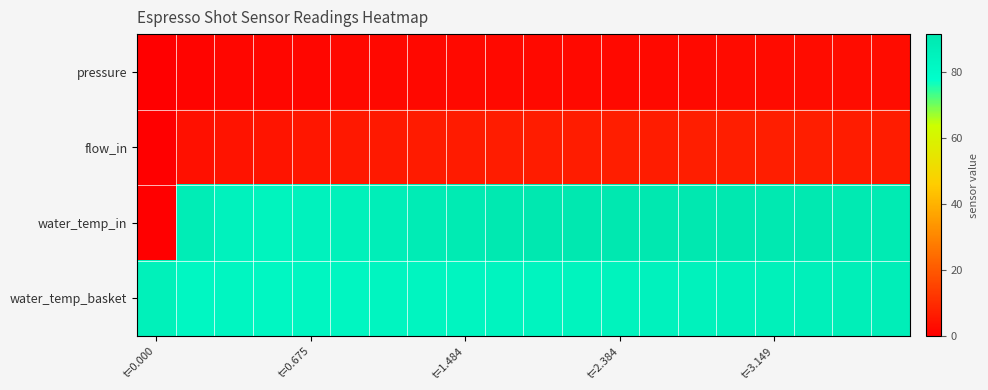

How many series are shown in this chart?

4